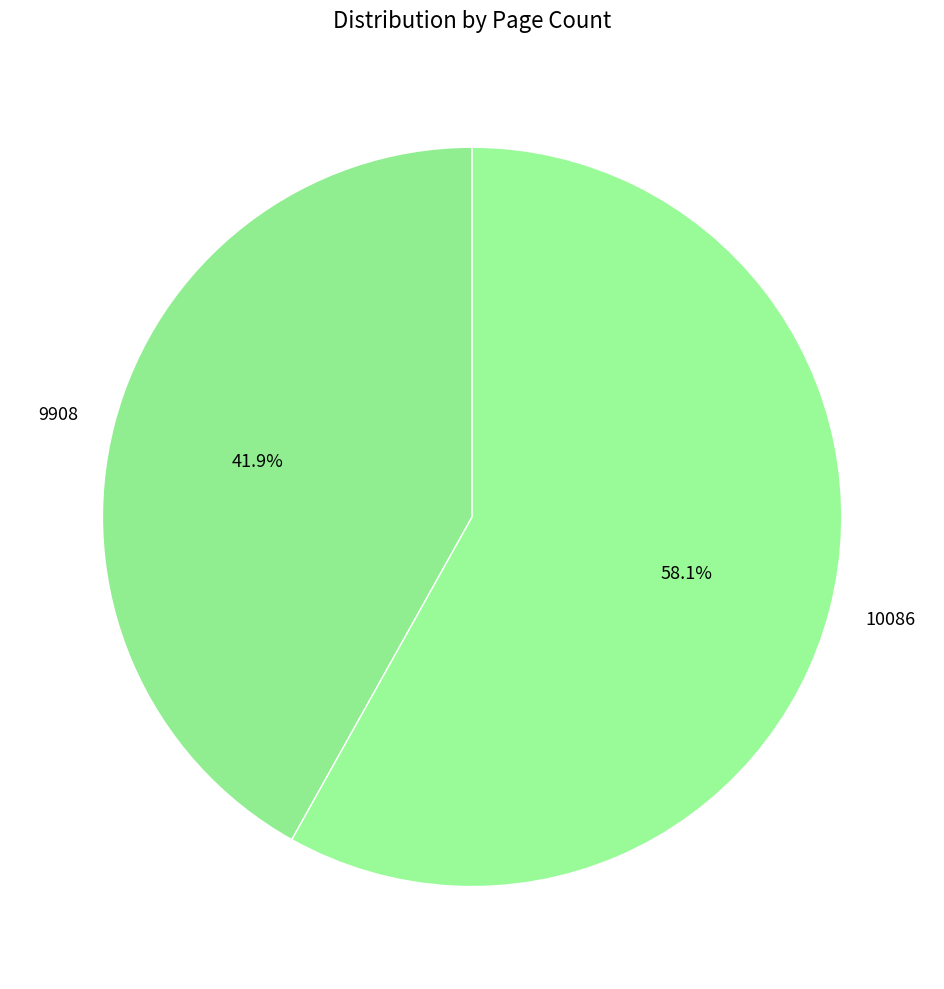

To the nearest percent, what is the combined percentage of 9908 and 10086?

100%